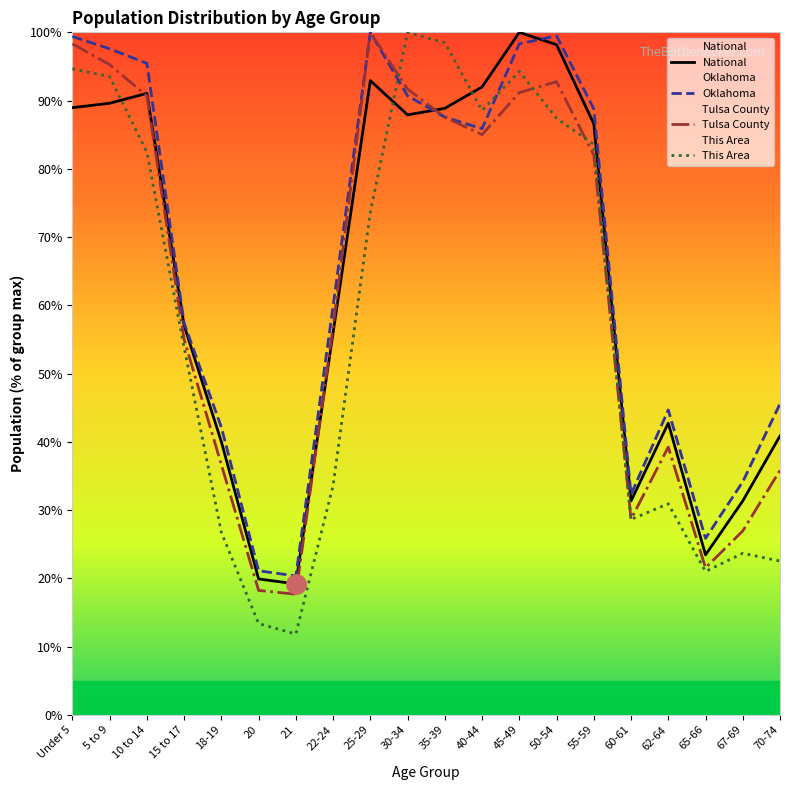

The value of This Area at 15 to 17 is 53.8. True or false?

True